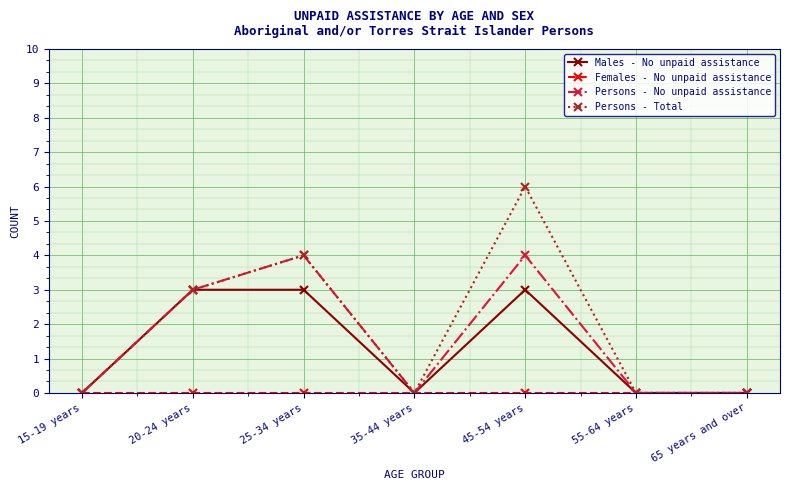

What is the total value across all series at 20-24 years?

9